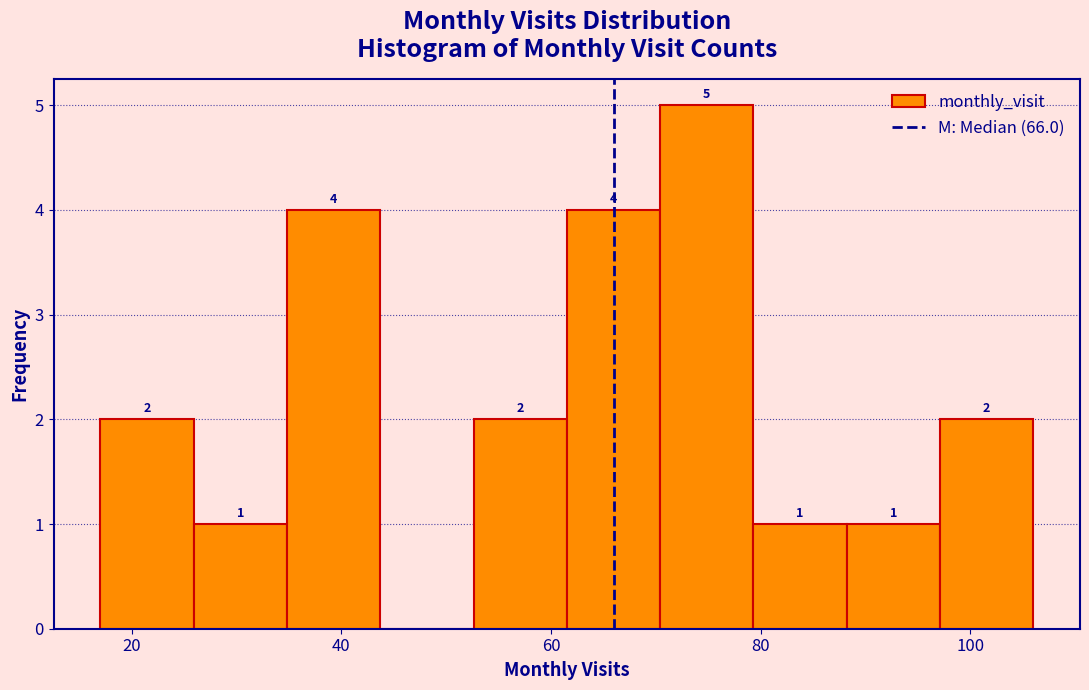

Which range on the x-axis has the tallest bar?

70 to 80